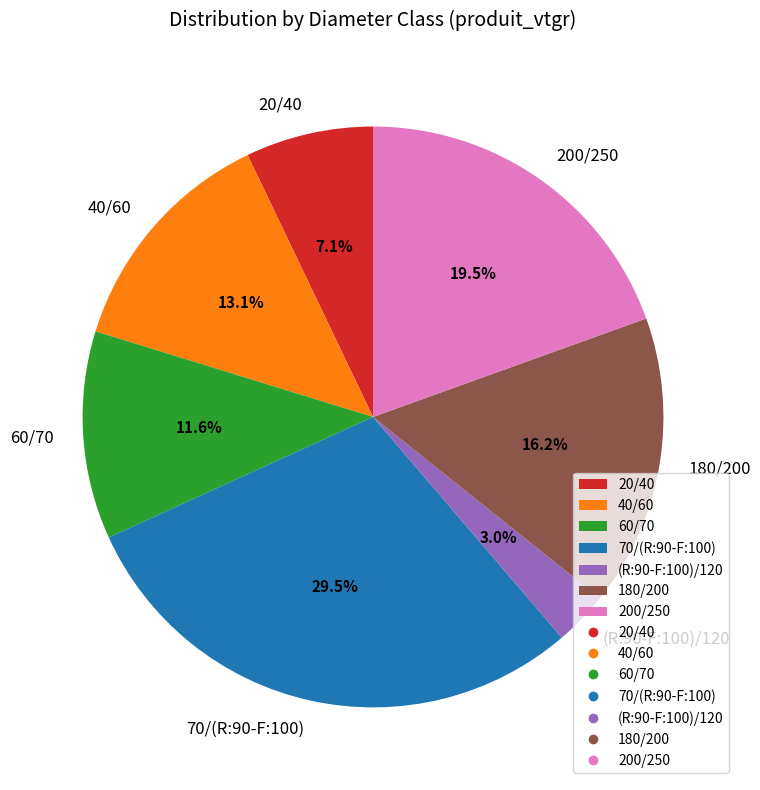

What is the smallest slice in the pie chart?

(R:90-F:100)/120